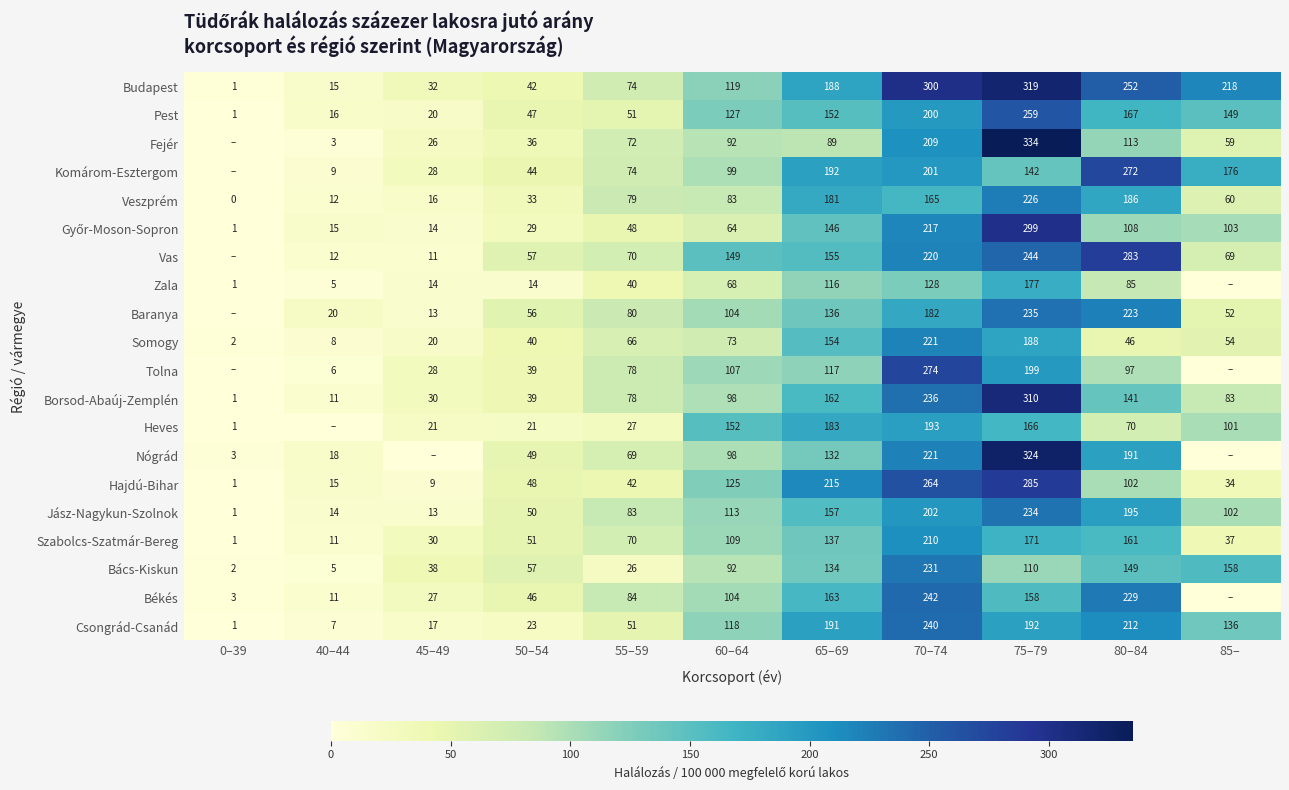

What is the difference between the maximum and second lowest values in the Pest series?

243